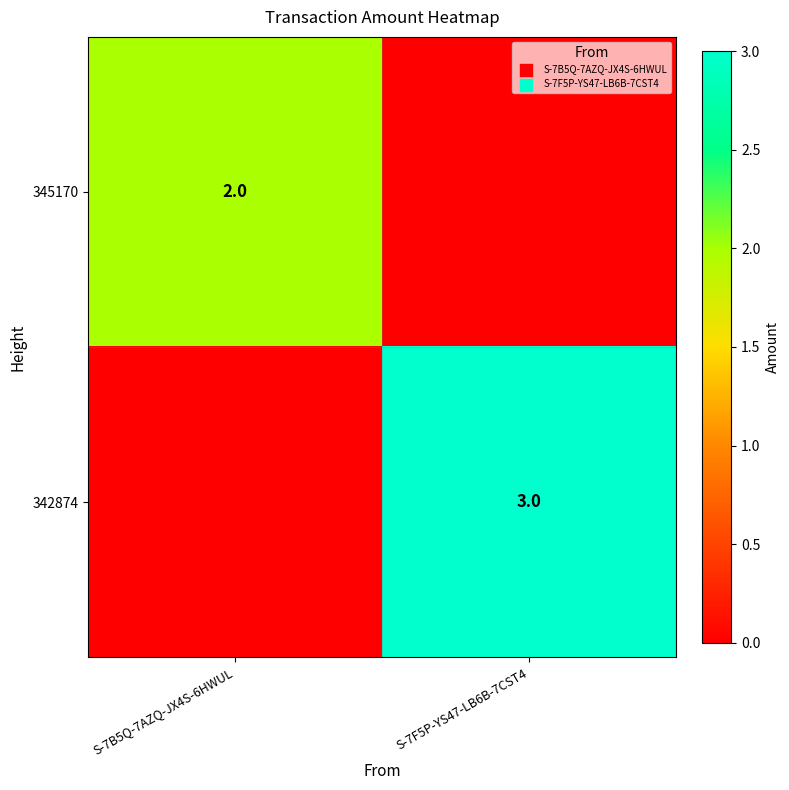

True or false: 342874 has a value of 3 at S-7F5P-YS47-LB6B-7CST4.

True